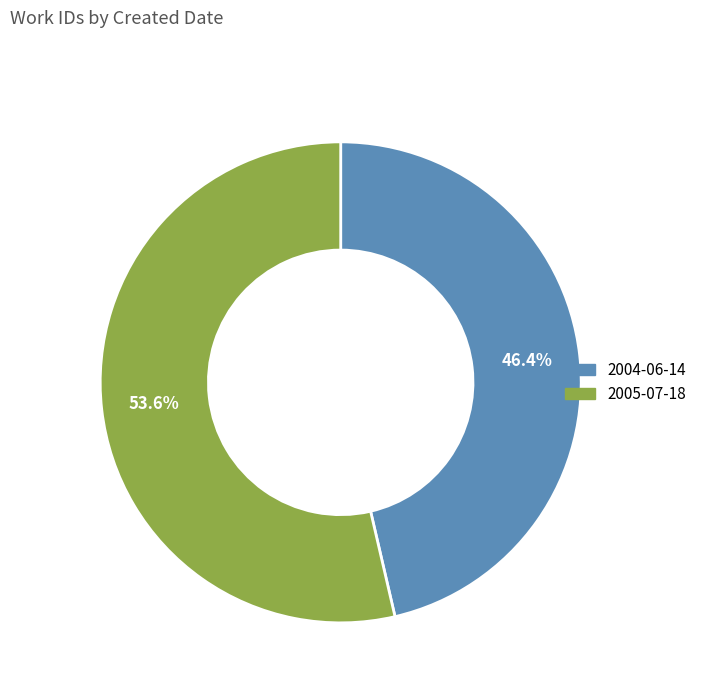

What portion of the pie excludes 2004-06-14?

53.6%